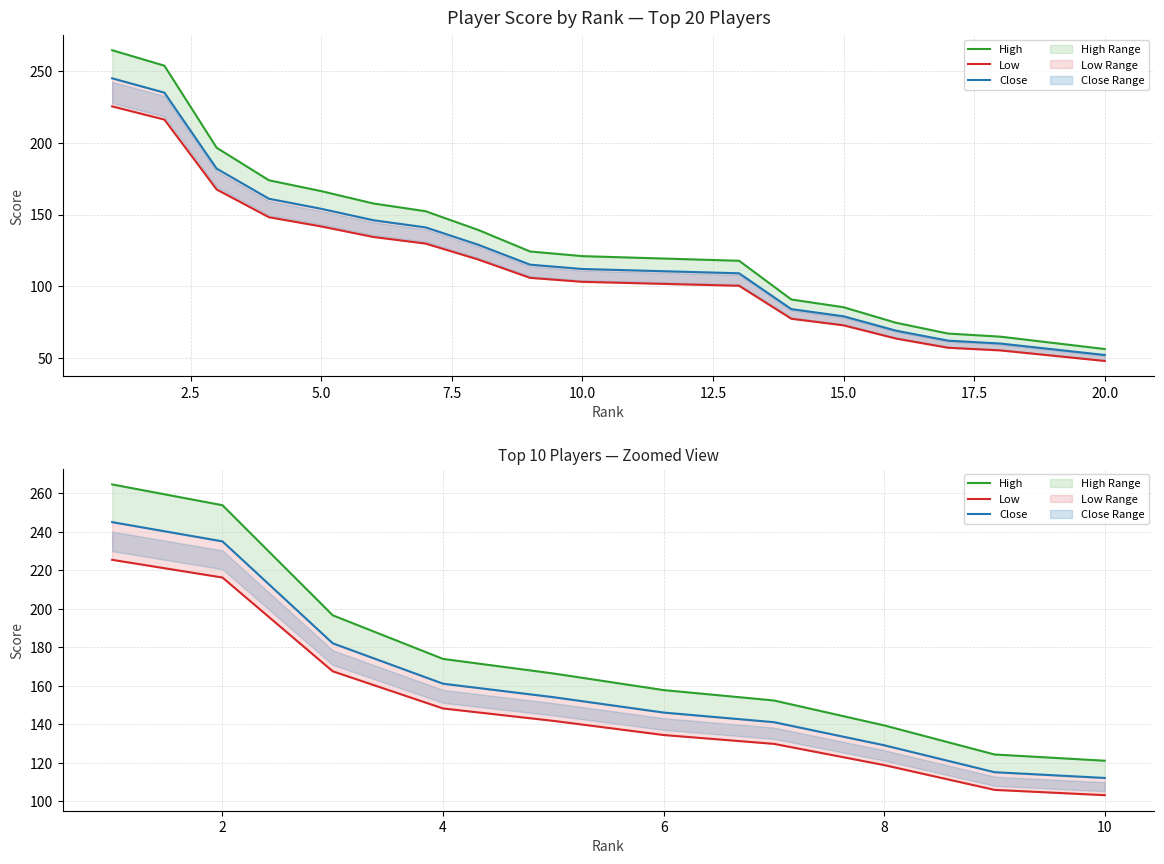

Rank the series at 20.0 from lowest to highest value.

Low, Close, High